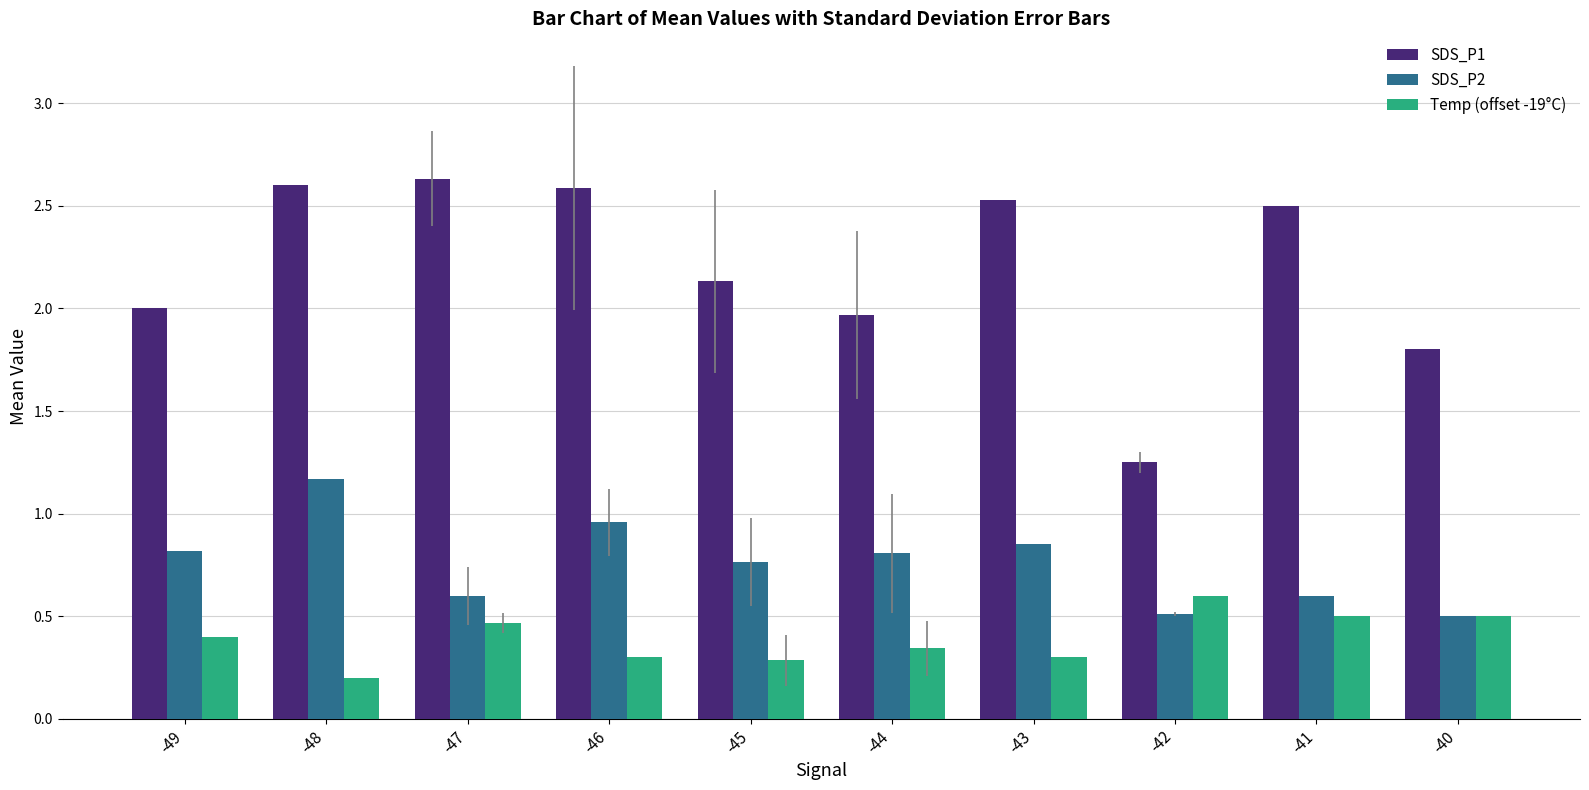

What is the sum of all SDS_P2 values?

7.6